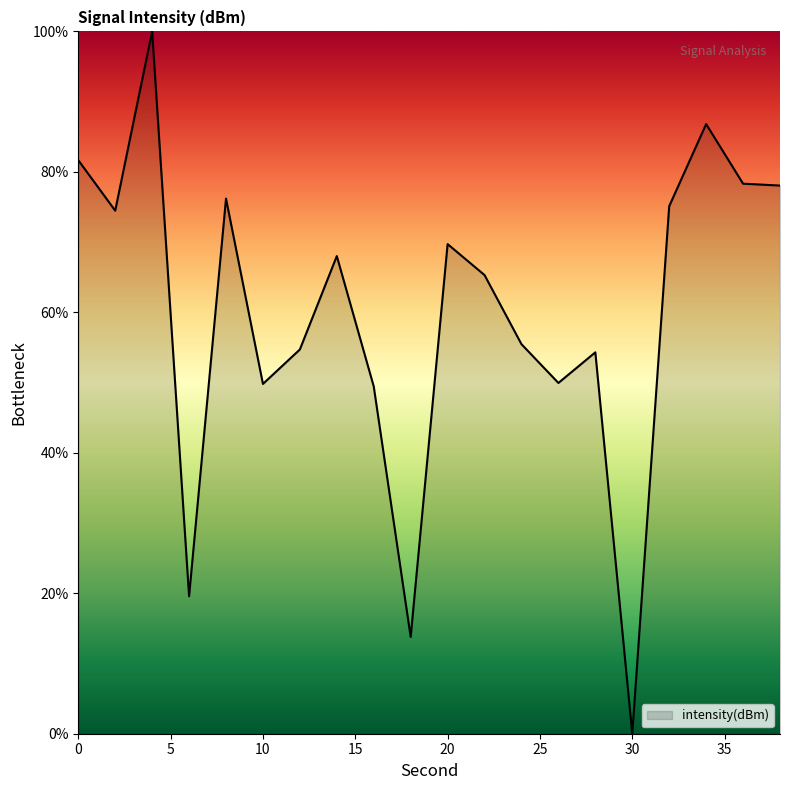

What is the maximum value shown in the chart?

100.0